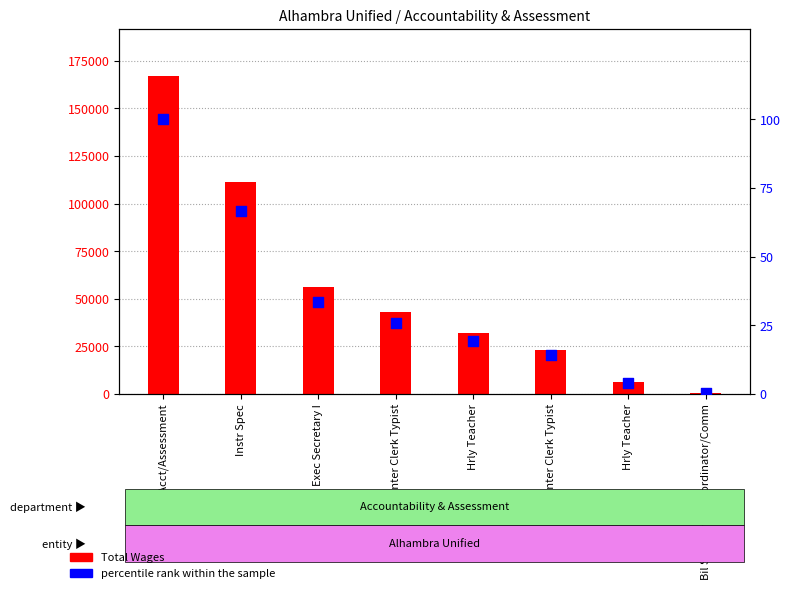

Which series reaches the maximum Y coordinate?

Total Wages